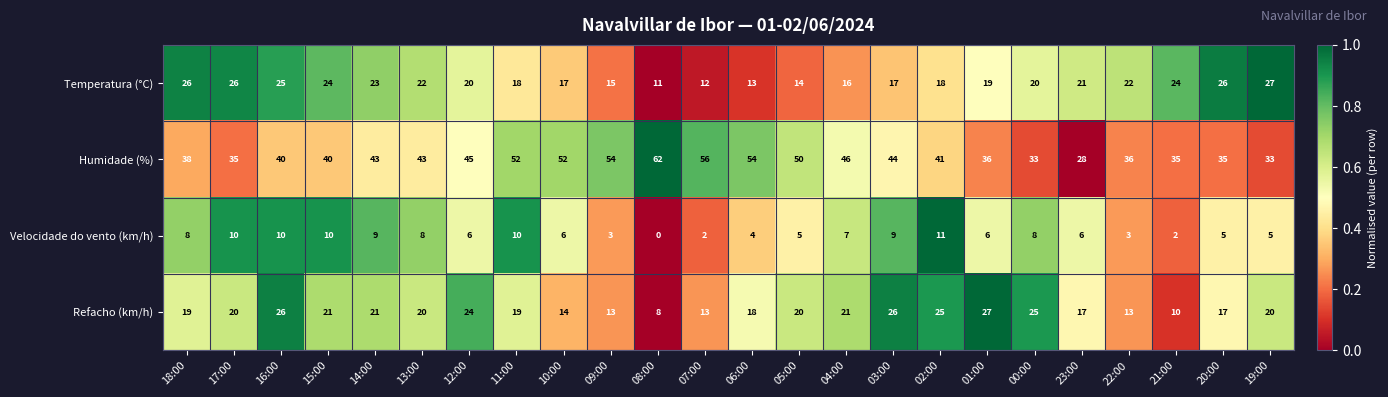

At how many categories does at least one series exceed 0?

24